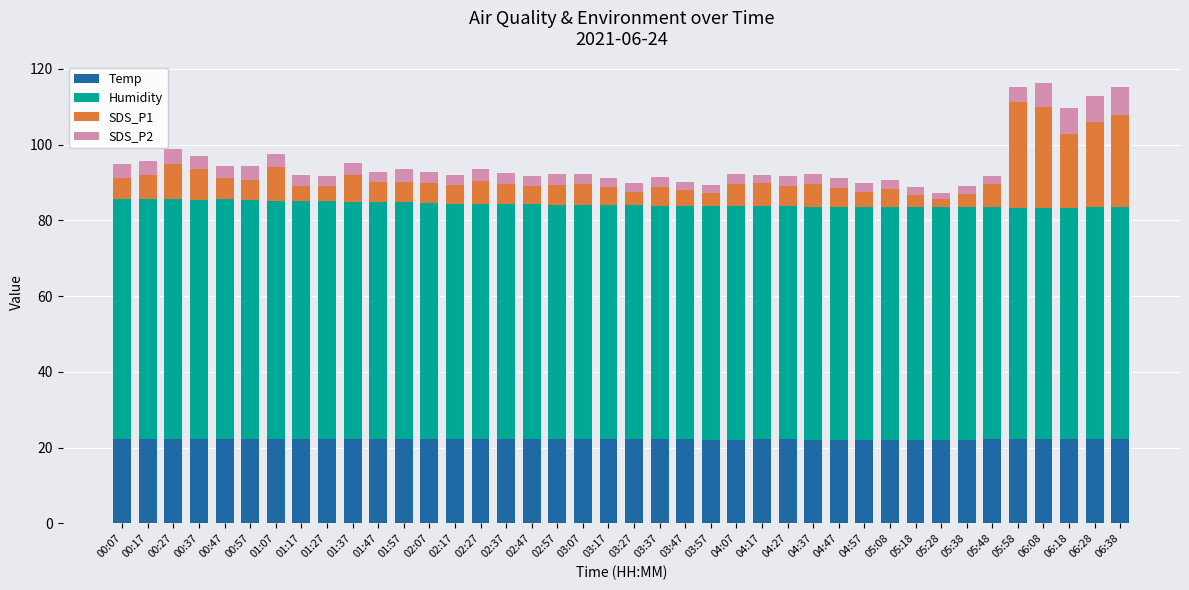

What is the average value of the Temp series?

22.2